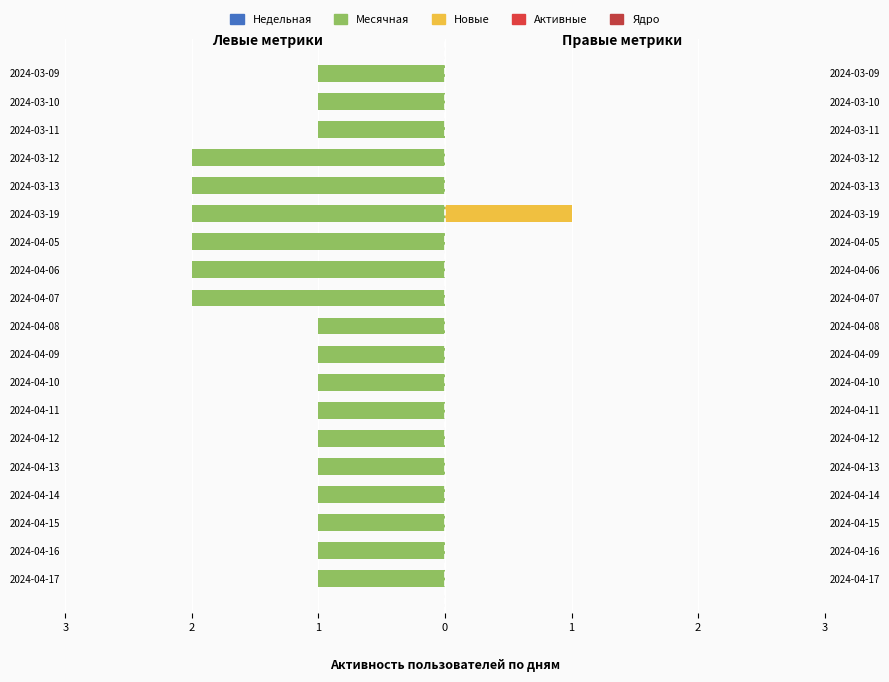

What is the lowest value of the Недельная series?

-1.0